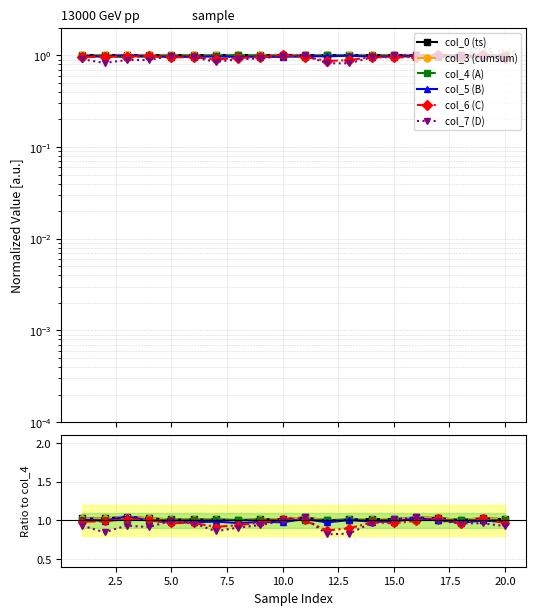

What is the sum of all col_3 (cumsum) values?

20.4